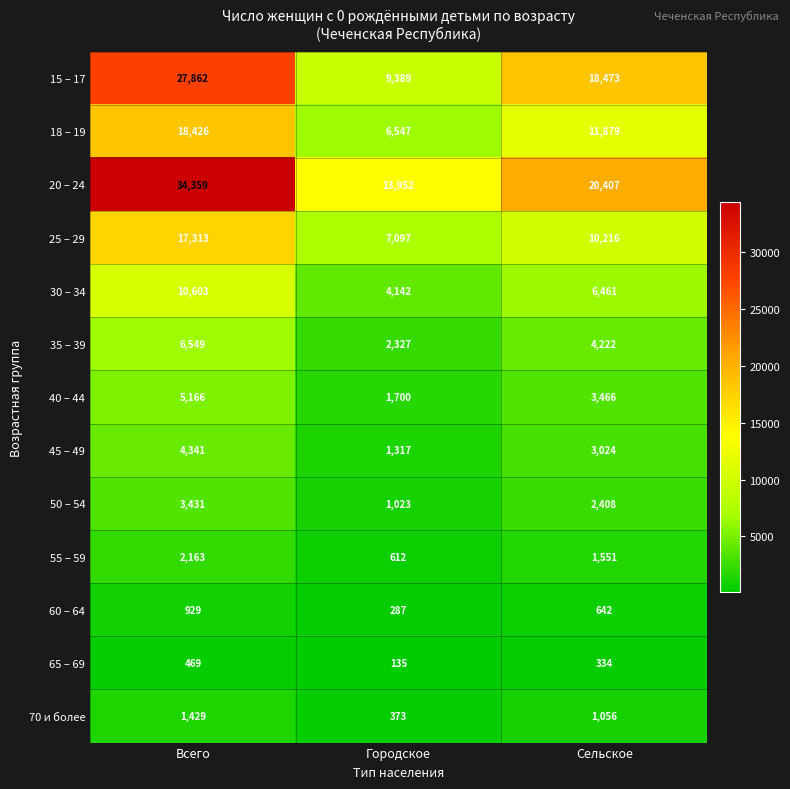

Which category has the highest value across all series?

Всего